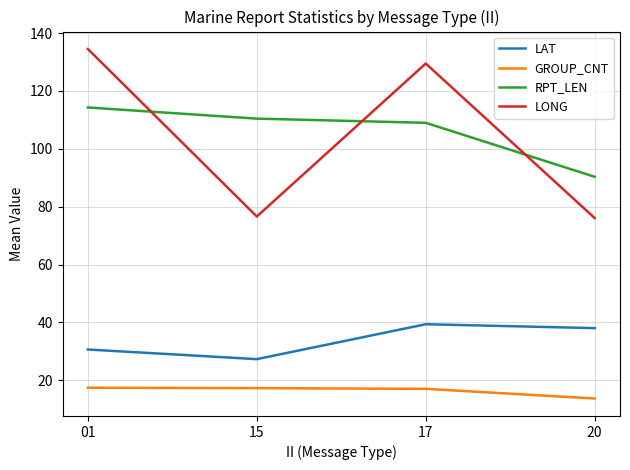

At how many categories does at least one series exceed 34?

4